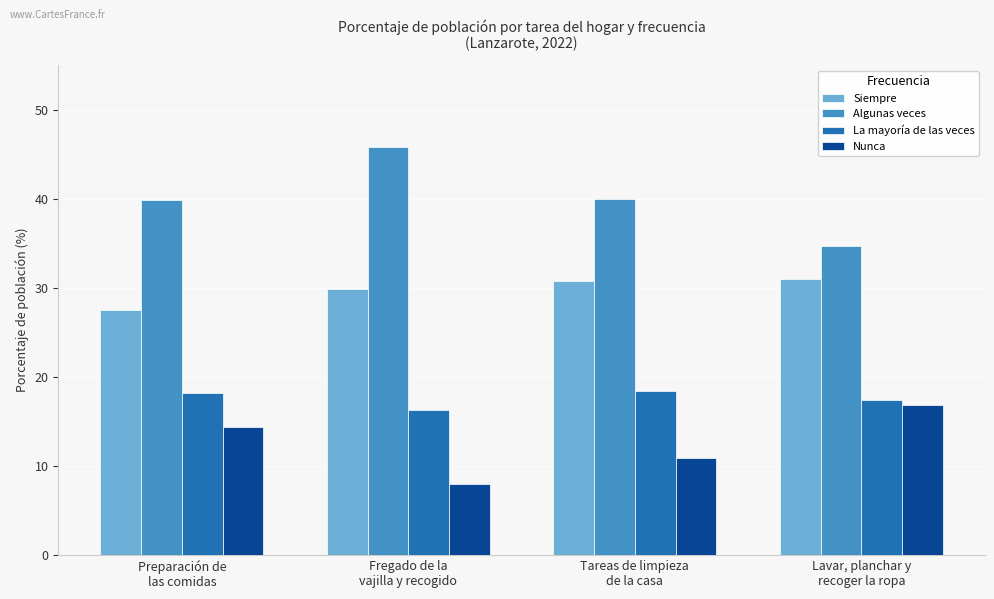

What is the lowest value of the Algunas veces series?

34.7